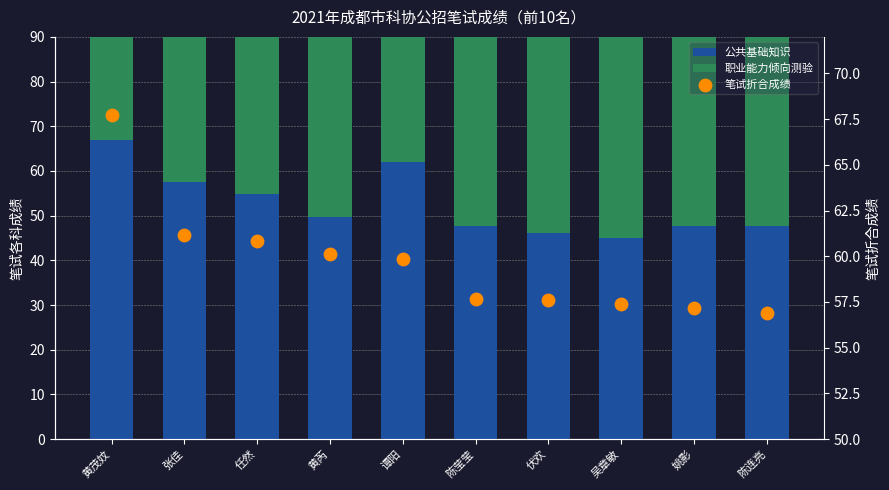

Is the value of 公共基础知识 at 陈连亮 greater than the value of 笔试折合成绩 at 姚影?

No